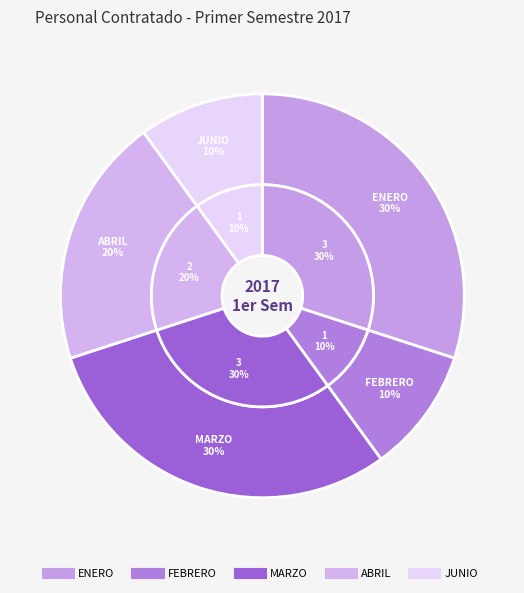

How many segments does this pie chart have?

5